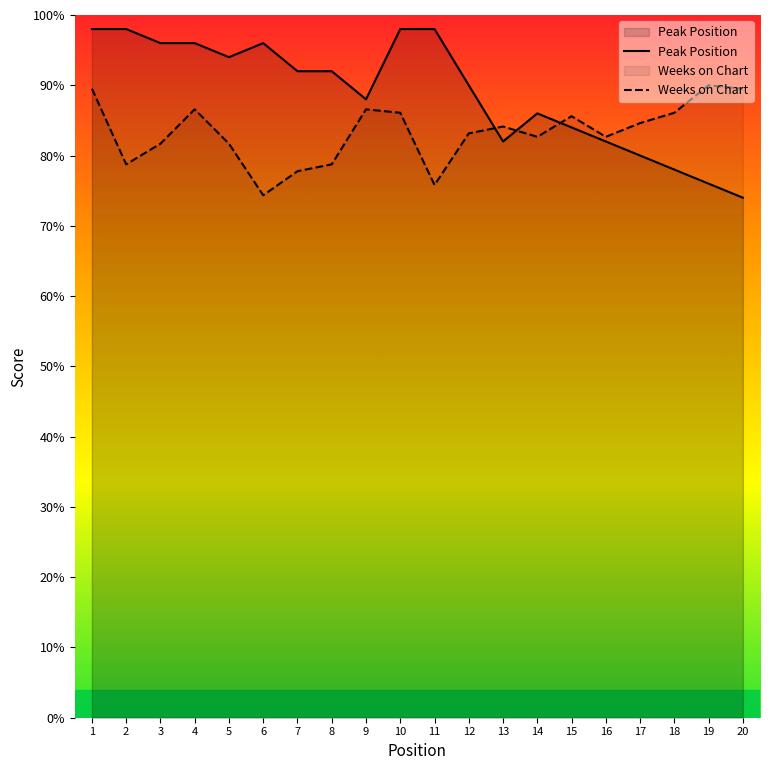

Does the chart have visible grid lines?

No